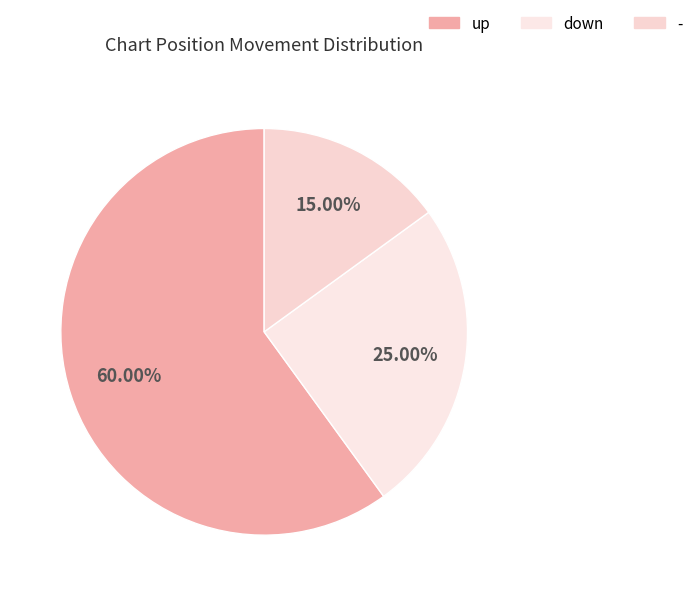

Rank the categories by value from lowest to highest.

-, down, up